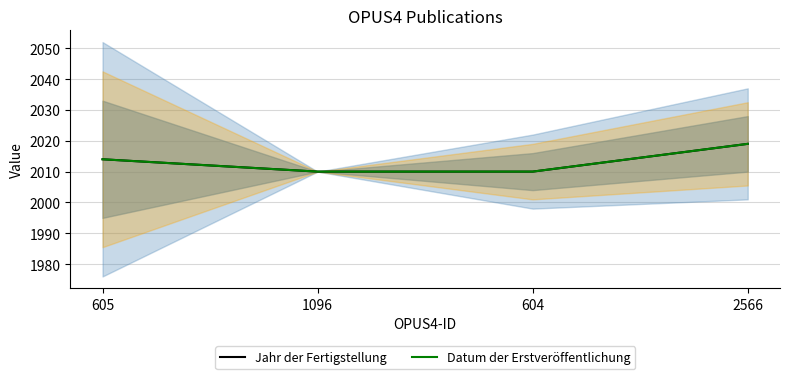

What is the approximate value of Jahr der Fertigstellung at 2566?

2019